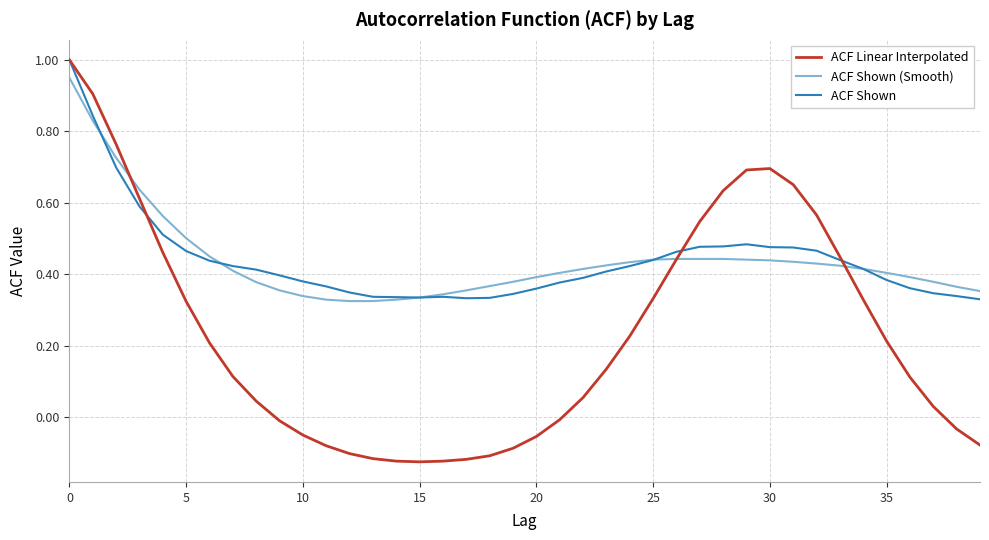

What are all the series names shown in the legend?

ACF Linear Interpolated, ACF Shown (Smooth), ACF Shown